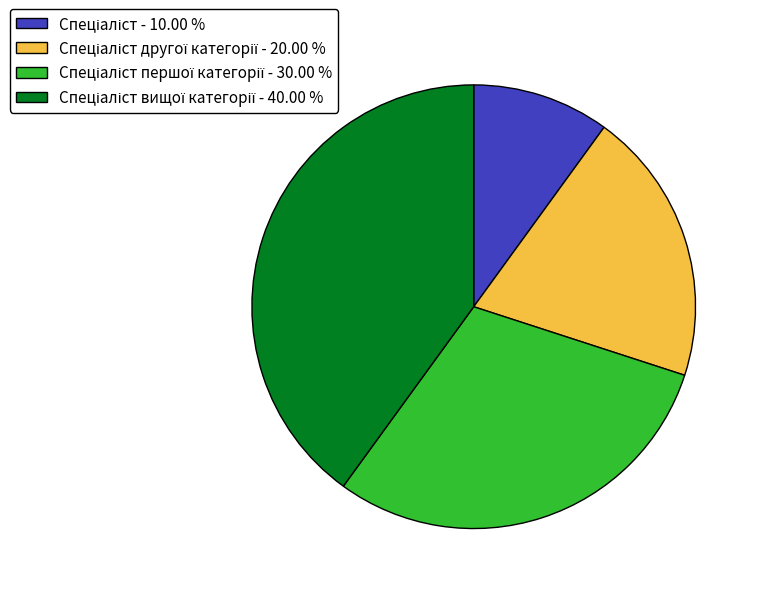

How many slices are in this pie chart?

4